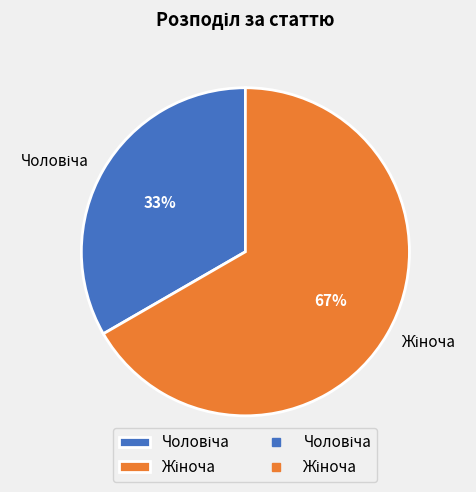

Does any single category account for the majority?

Yes